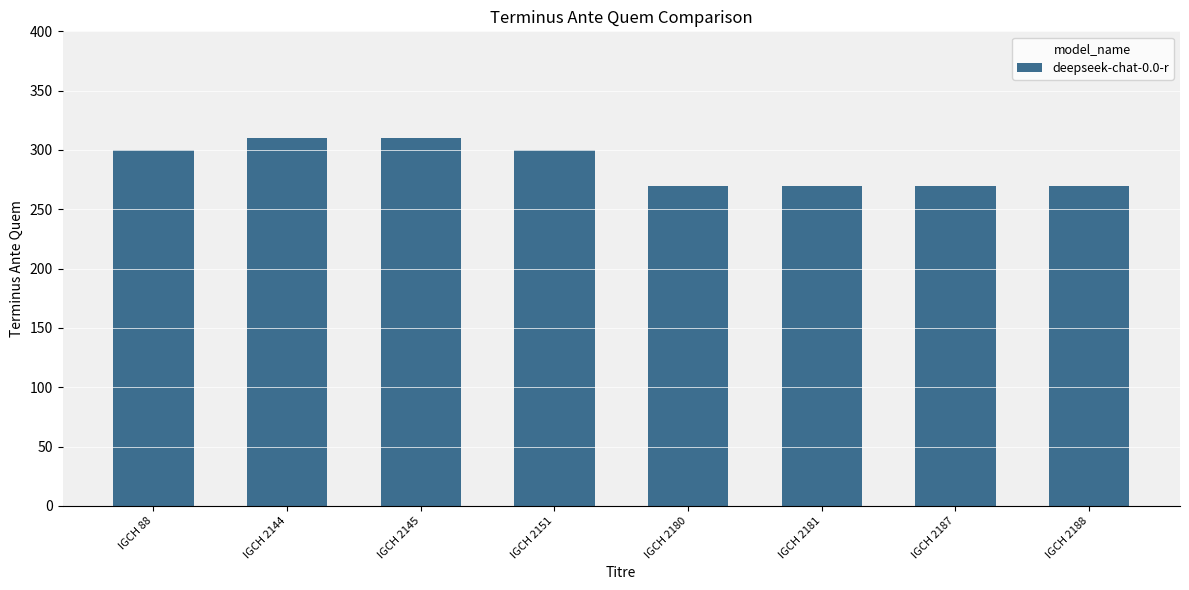

Does the chart contain any negative values?

No